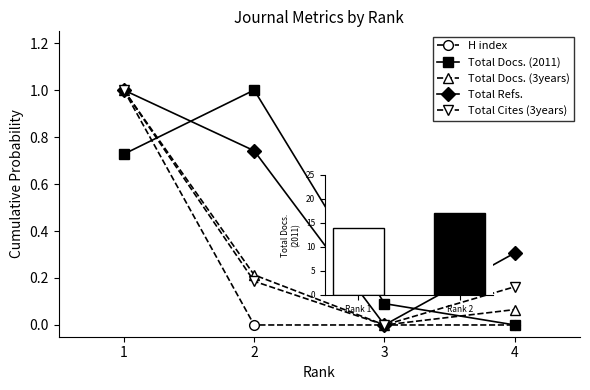

List the series in order of their peak value, lowest first.

H index, Total Docs. (2011), Total Docs. (3years), Total Refs., Total Cites (3years)